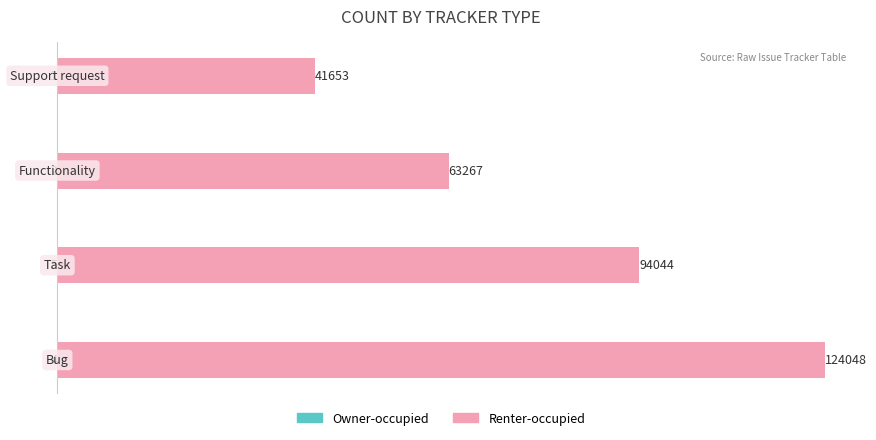

The value of Renter-occupied at 0 is 124048. True or false?

True